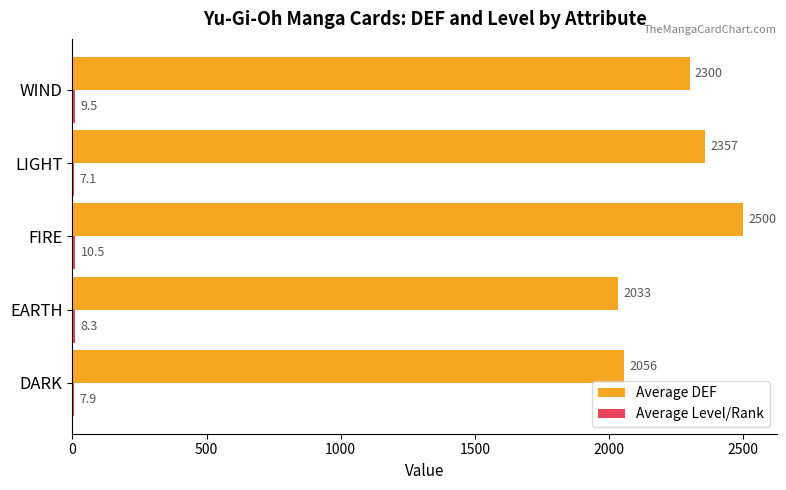

At which category is the sum across all series the highest?

FIRE